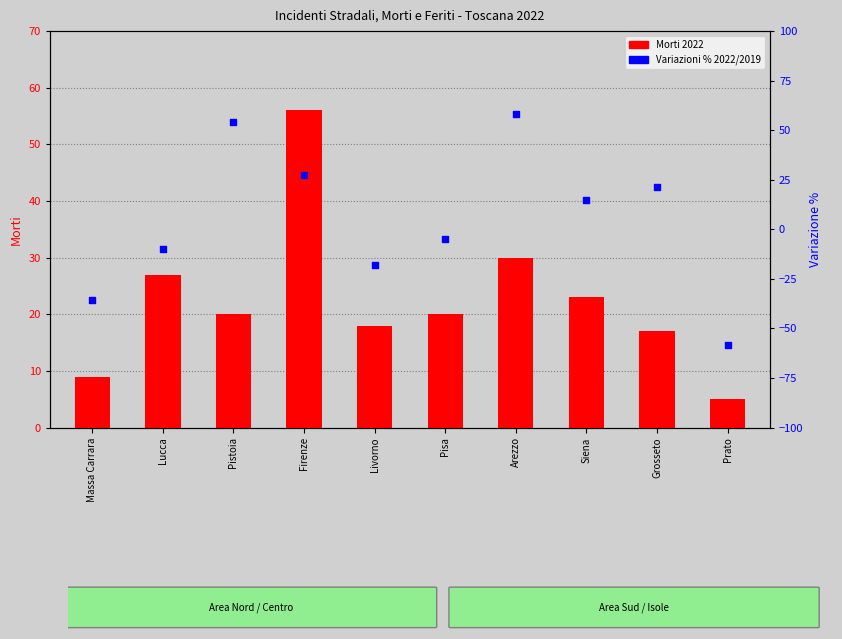

Which series has the largest total across all categories?

Morti 2022